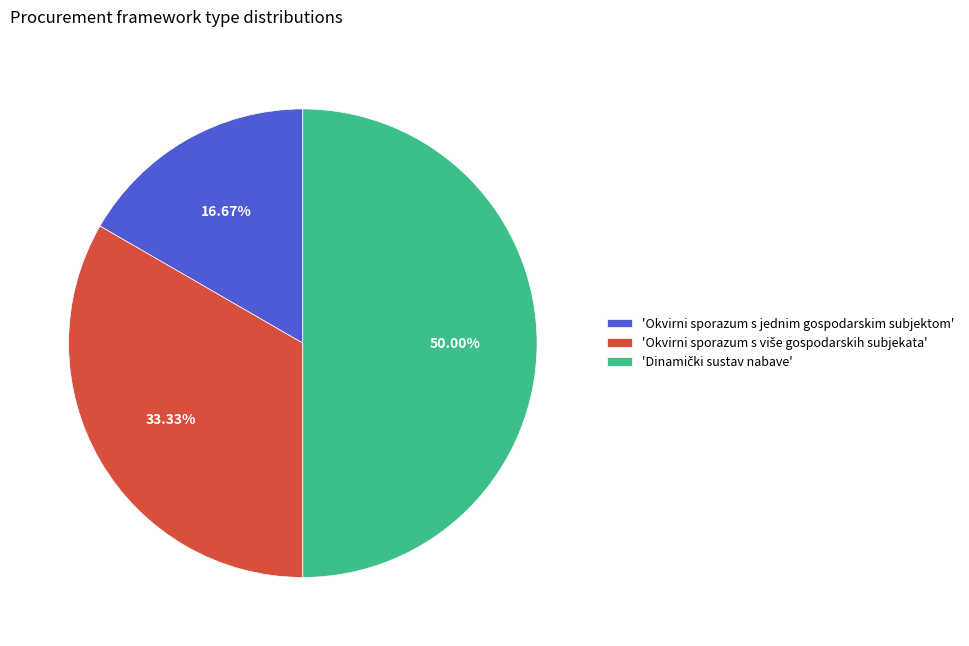

Does 'Okvirni sporazum s jednim gospodarskim subjektom' account for over 50% of the chart?

No